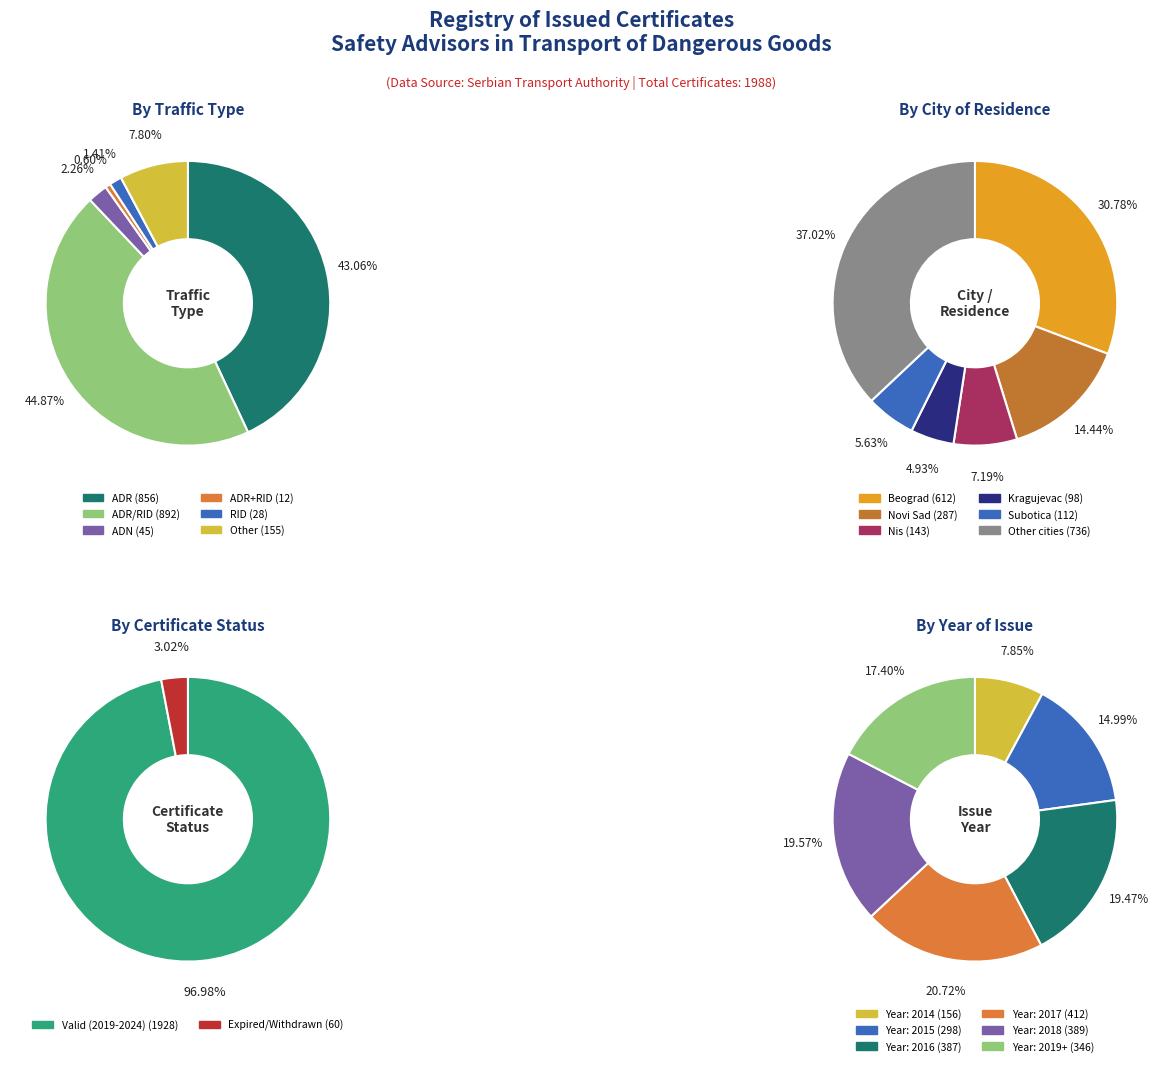

How many slices are in this pie chart?

6